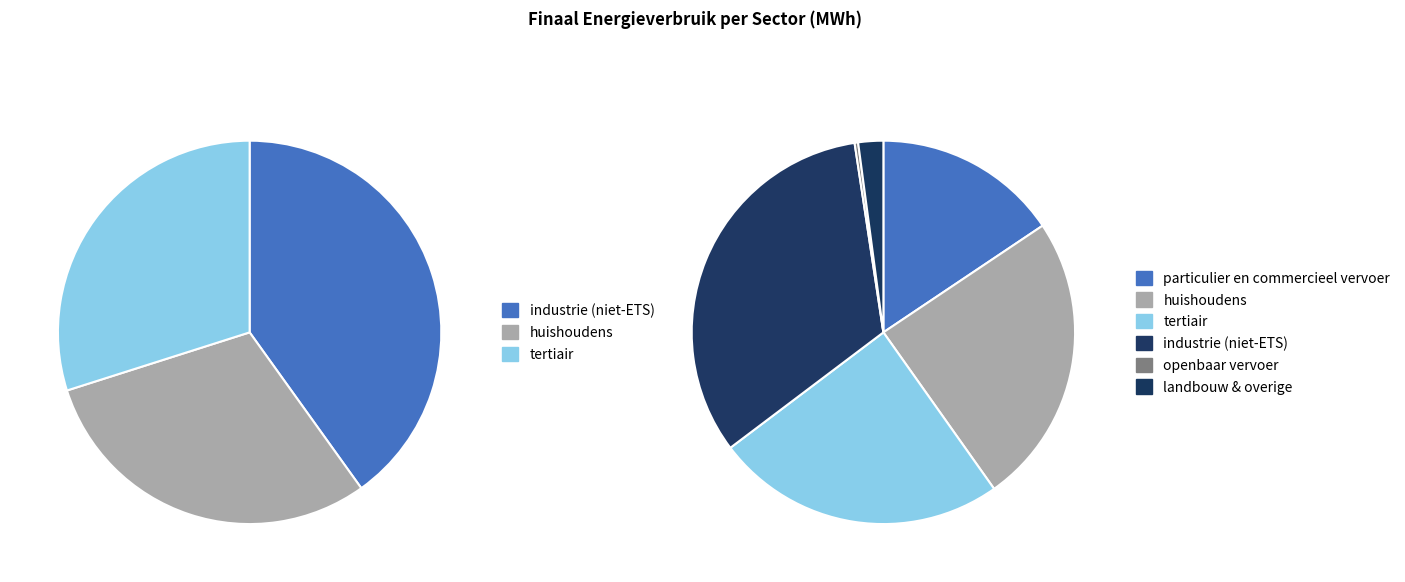

Is tertiair the majority of the pie?

No